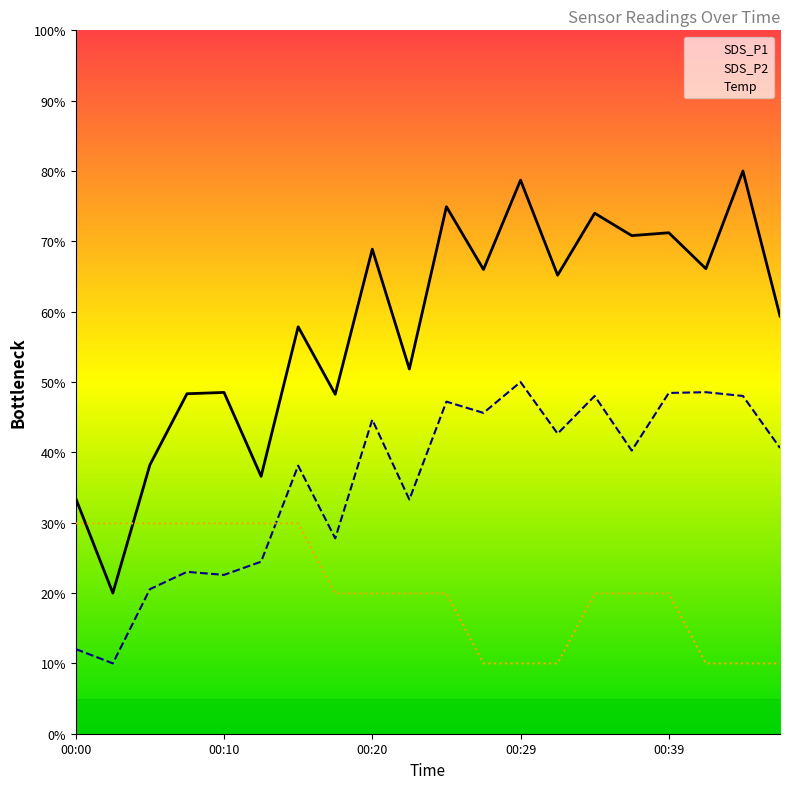

At how many categories does at least one series exceed 41?

16